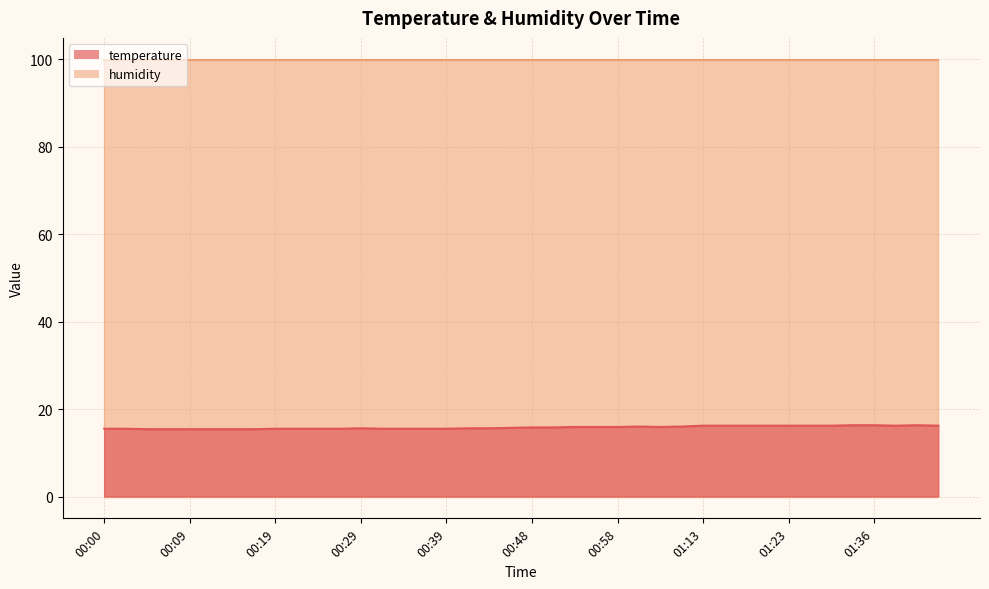

Reading left to right, transcribe all the data shown in this chart.

15.5	15.5	15.4	15.4	15.4	15.4	15.4	15.4	15.5	15.5	15.5	15.5	15.6	15.5	15.5	15.5	15.5	15.6	15.6	15.7	15.8	15.8	15.9	15.9	15.9	16.0	15.9	16.0	16.2	16.2	16.2	16.2	16.2	16.2	16.2	16.3	16.3	16.2	16.3	16.2